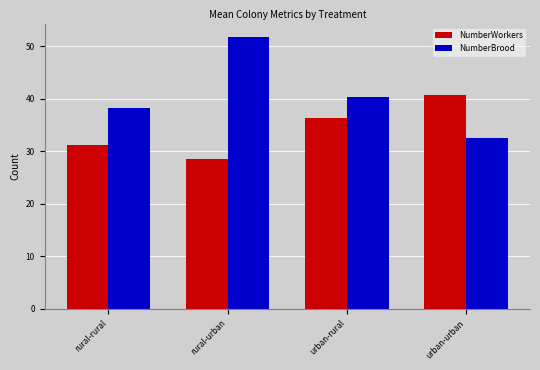

Reading left to right, what are all the values shown in this chart?

NumberWorkers: 31.2	28.5	36.4	40.6
NumberBrood: 38.2	51.7	40.3	32.5